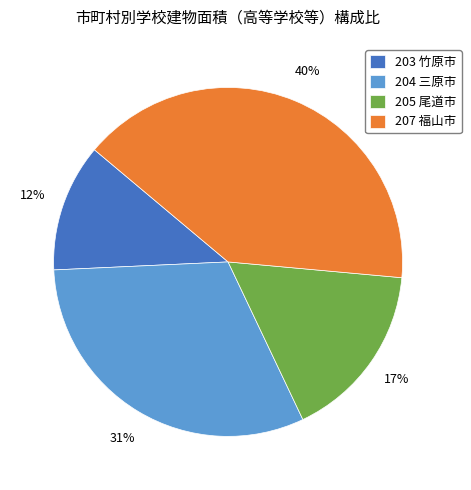

Which has a higher value, 204 三原市 or 203 竹原市?

204 三原市